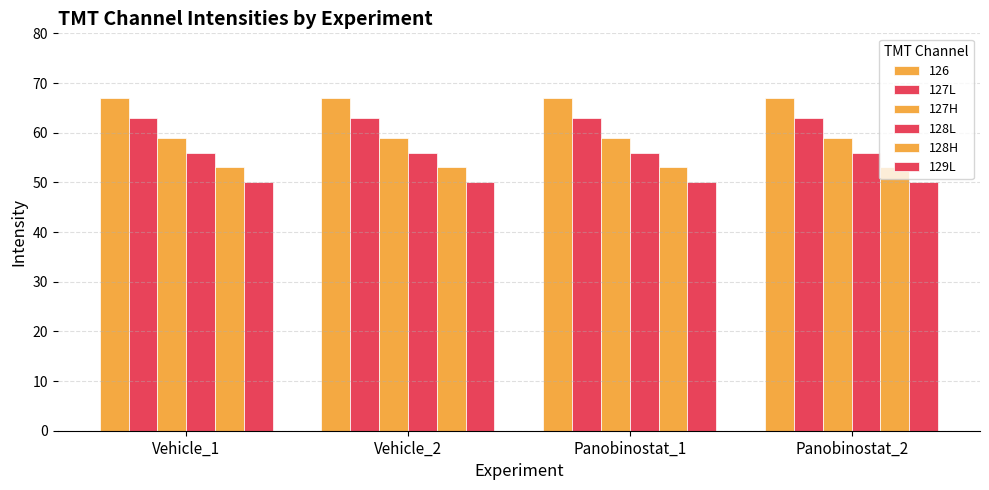

How many categories are shown in the chart?

4